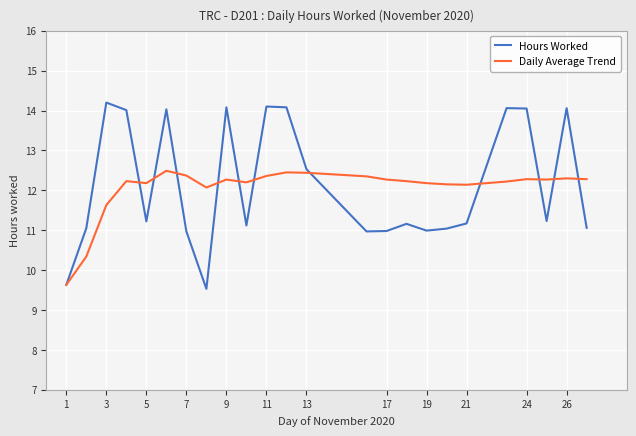

Is this an area chart (filled region under the line)?

No